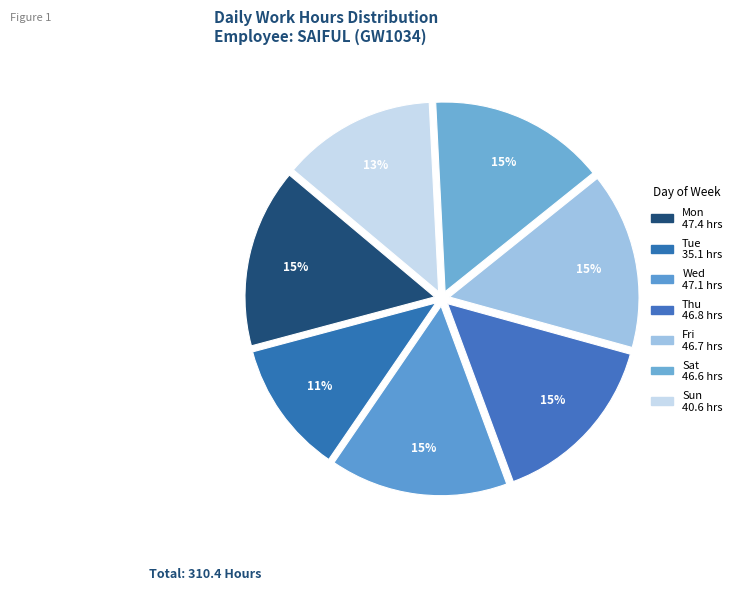

Count the number of slices in the pie.

7